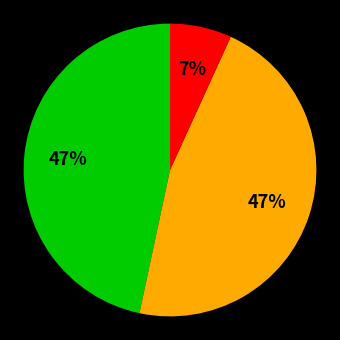

Is there any slice that represents more than half of the pie?

No